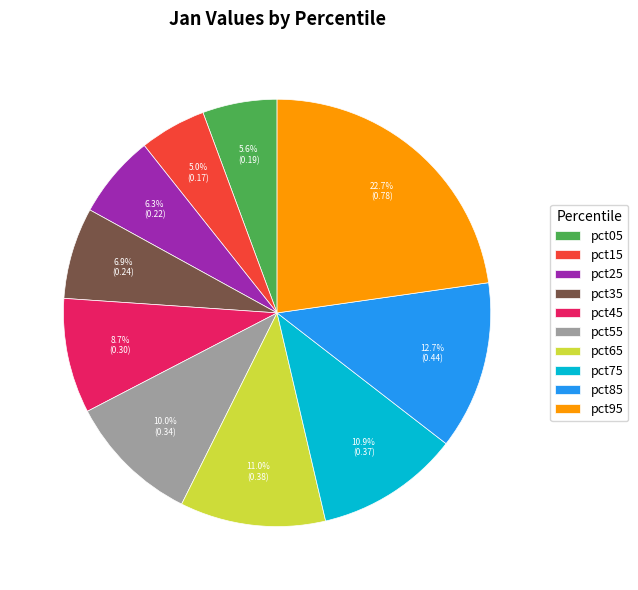

What percentage is the pct15 slice, to the nearest percent?

5%